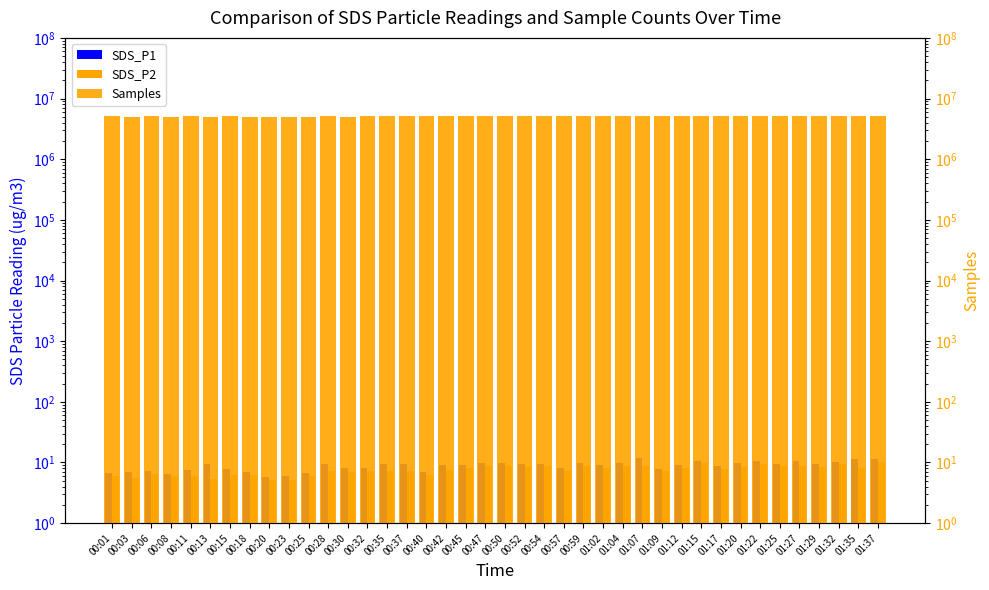

What is the approximate value of SDS_P1 at 00:50?

9.7